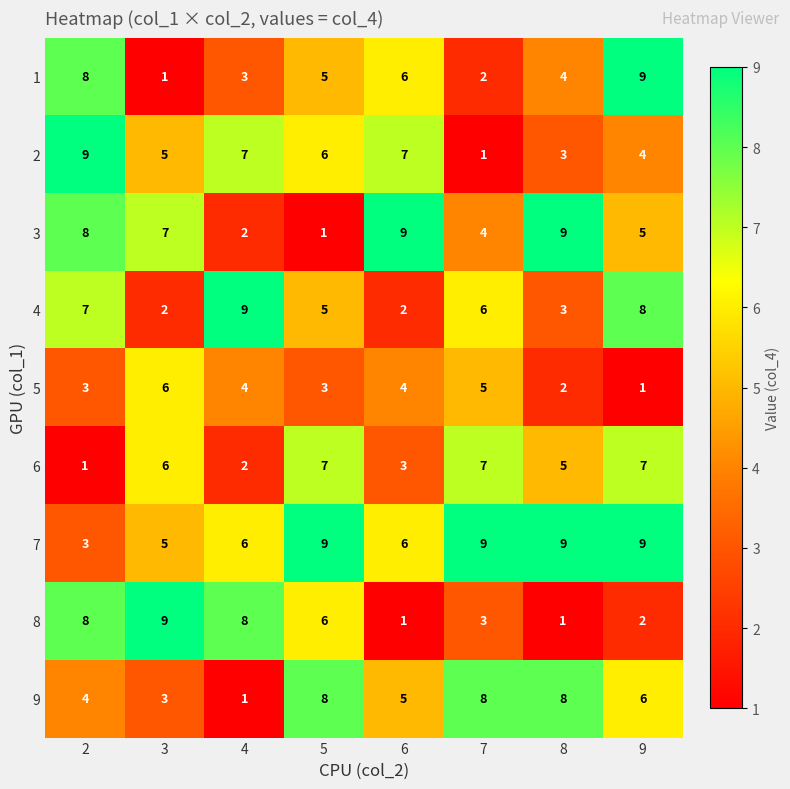

Count the 5 values in the range 3 to 5.

5